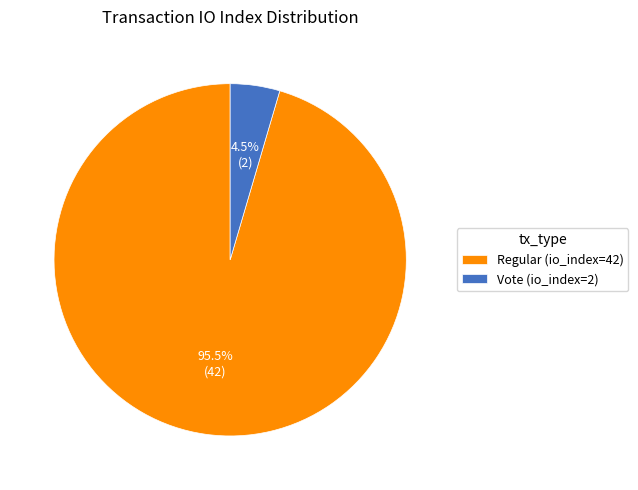

Rank the categories by value from lowest to highest.

Vote (io_index=2), Regular (io_index=42)